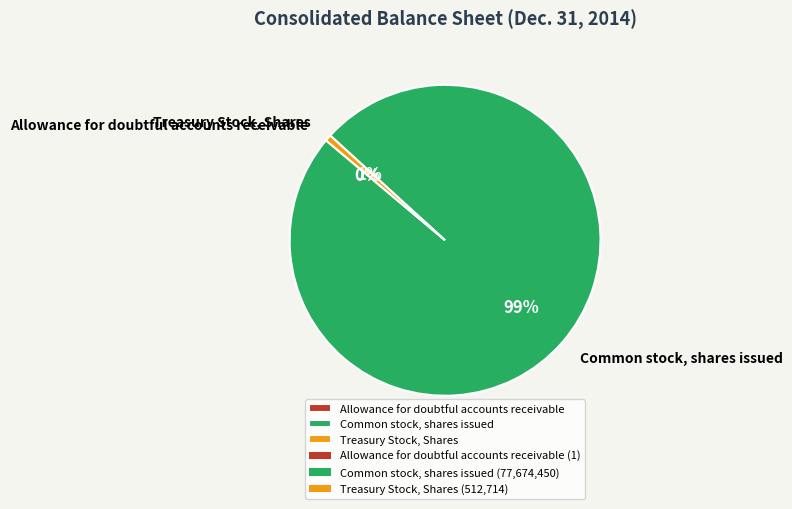

To the nearest percent, what is the combined percentage of Treasury Stock, Shares and Allowance for doubtful accounts receivable?

1%